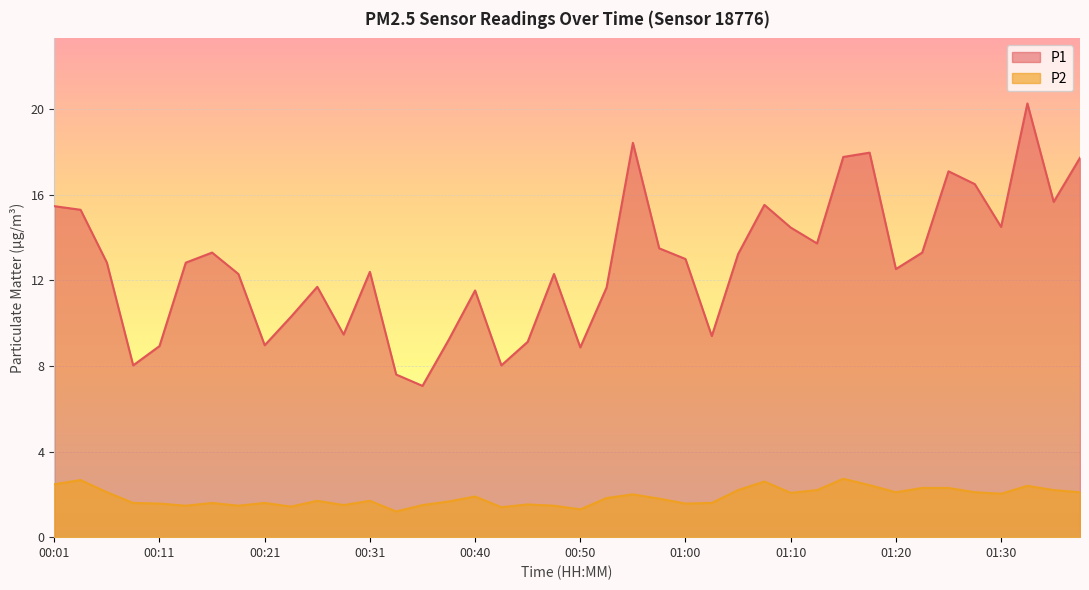

In P2, how many points are lower than both neighbors (excluding endpoints)?

11